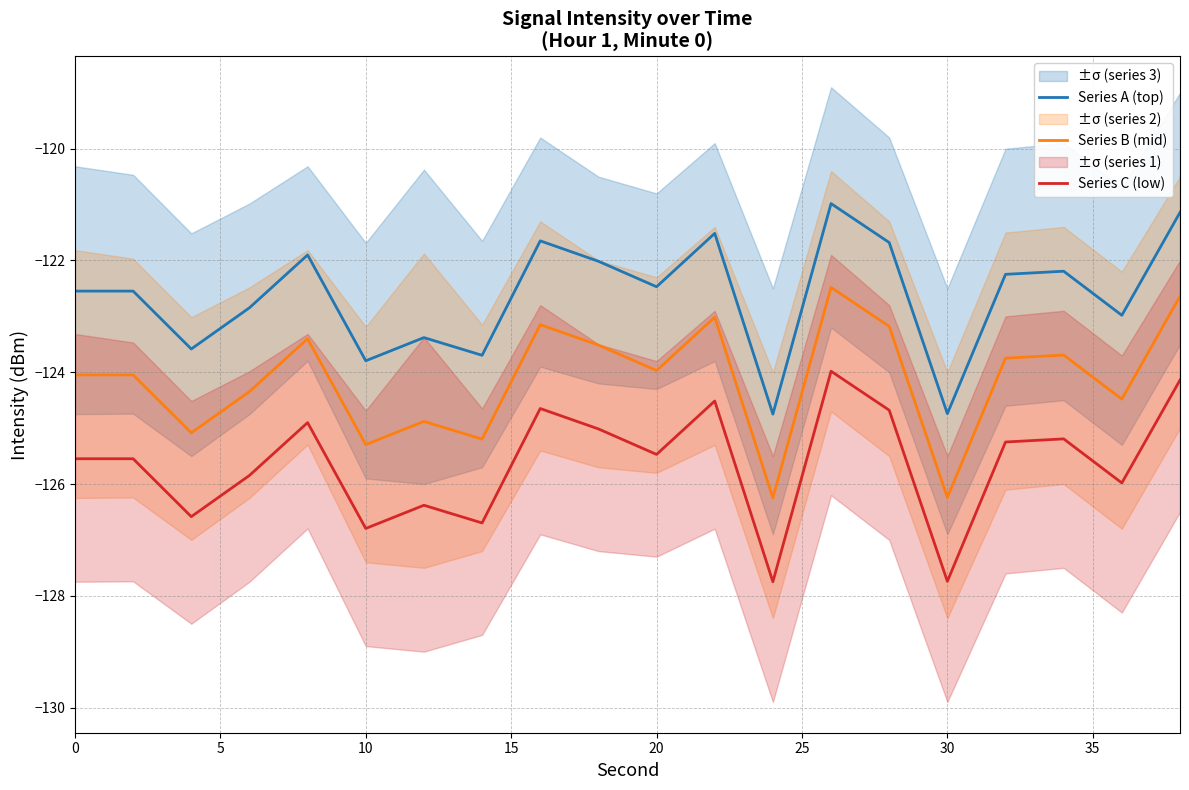

True or false: Series C (low) and Series A (top) cross at least once.

False